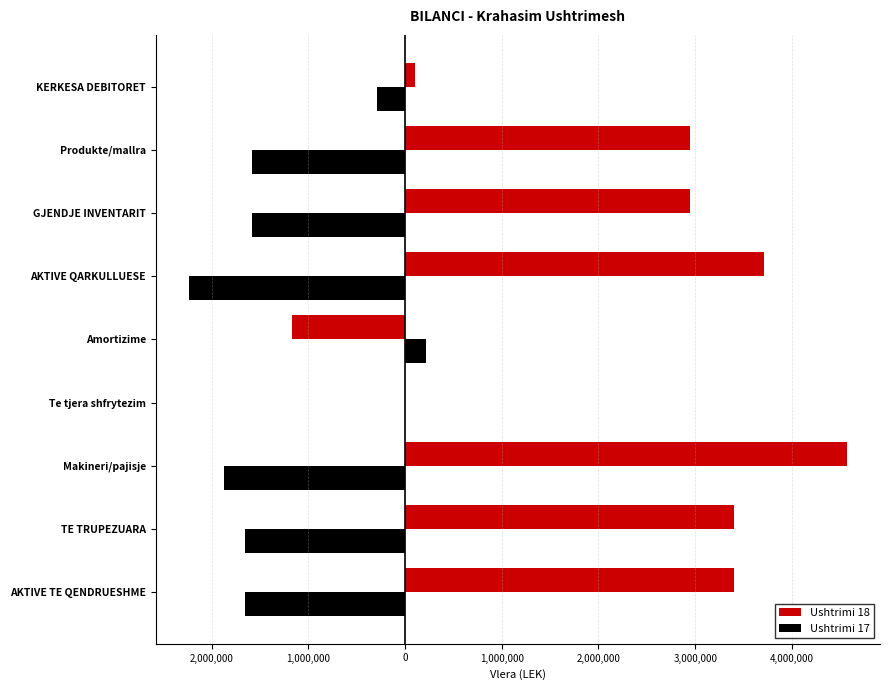

What is the maximum value shown in the chart?

4570394